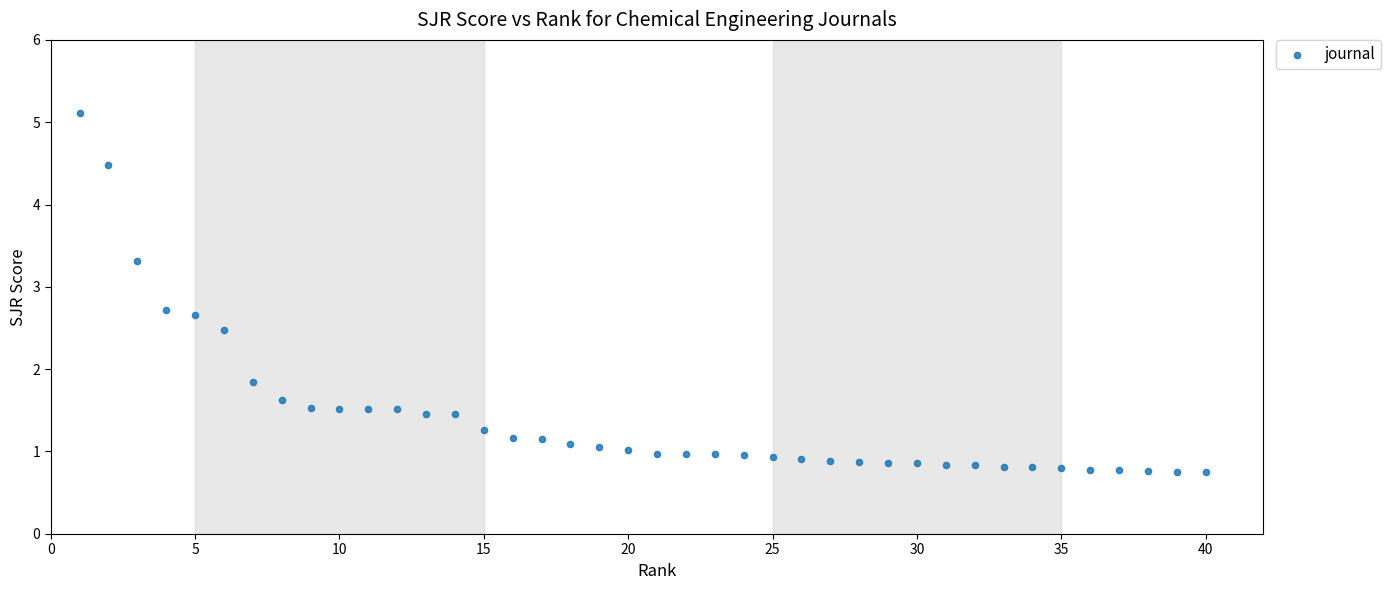

What is the range of X values (max minus min)?

39.0